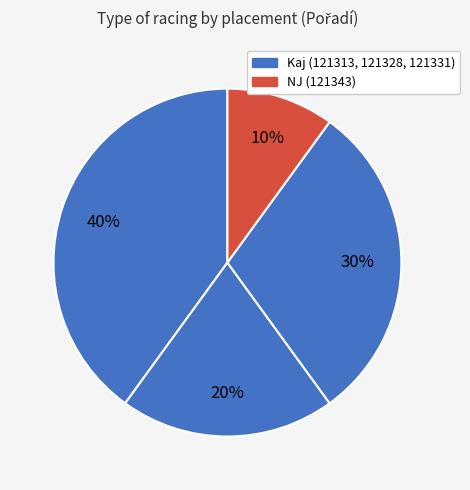

How many segments does this pie chart have?

4